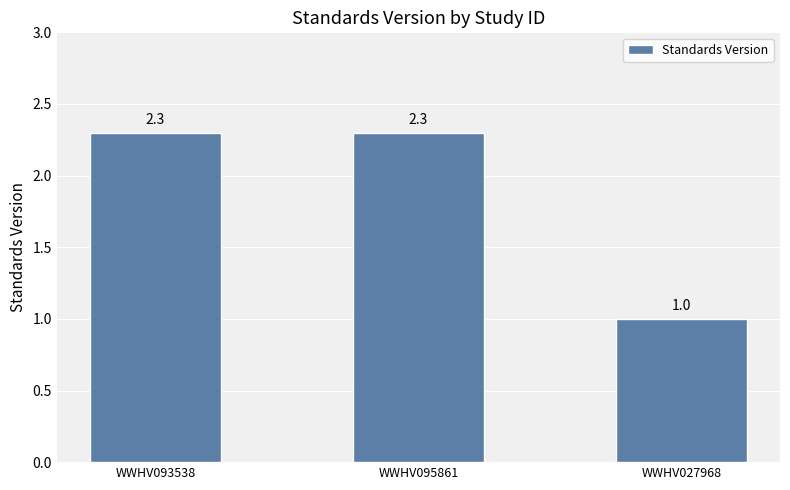

What is the value of the 2nd bar from the left?

2.3